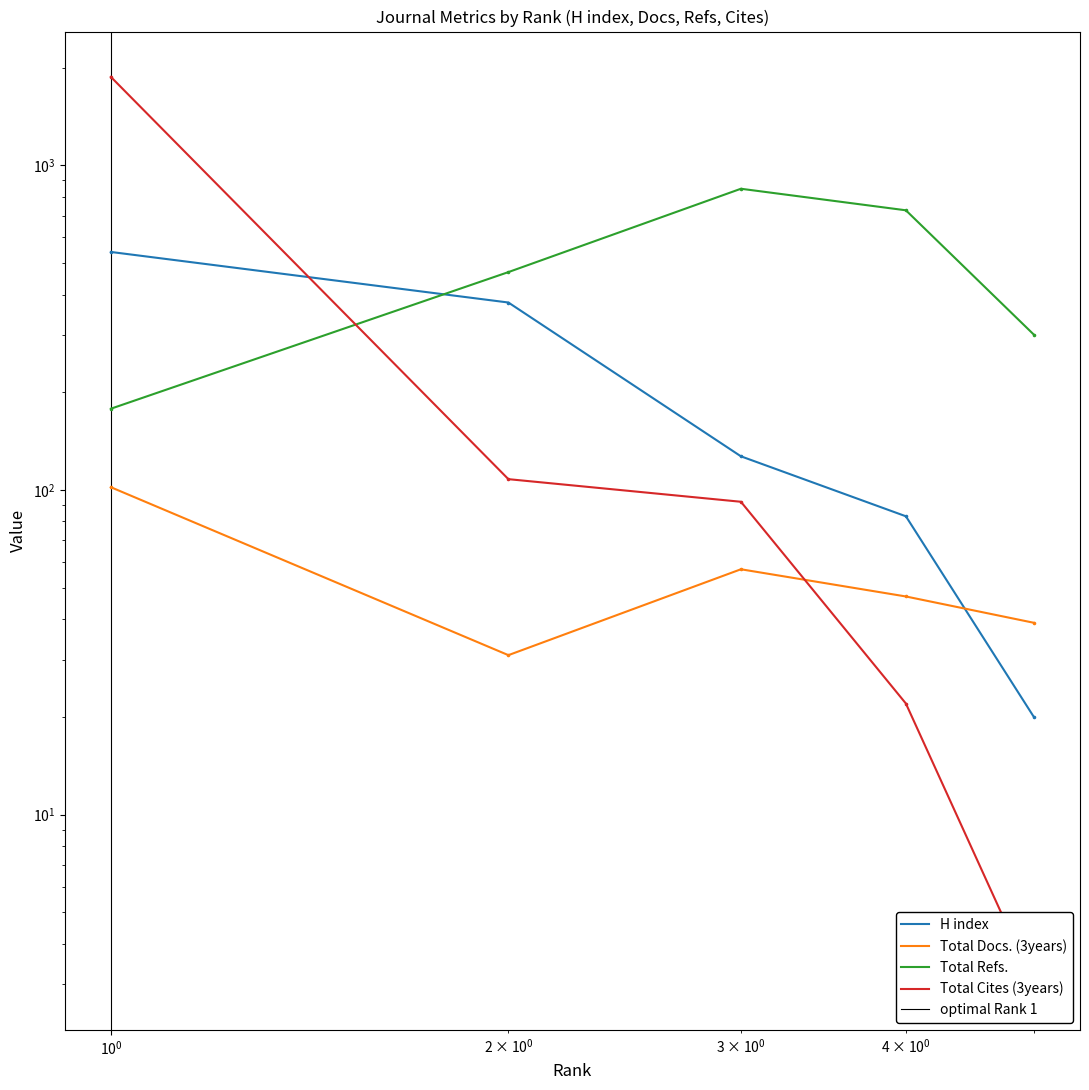

At how many categories does at least one series exceed 558?

3